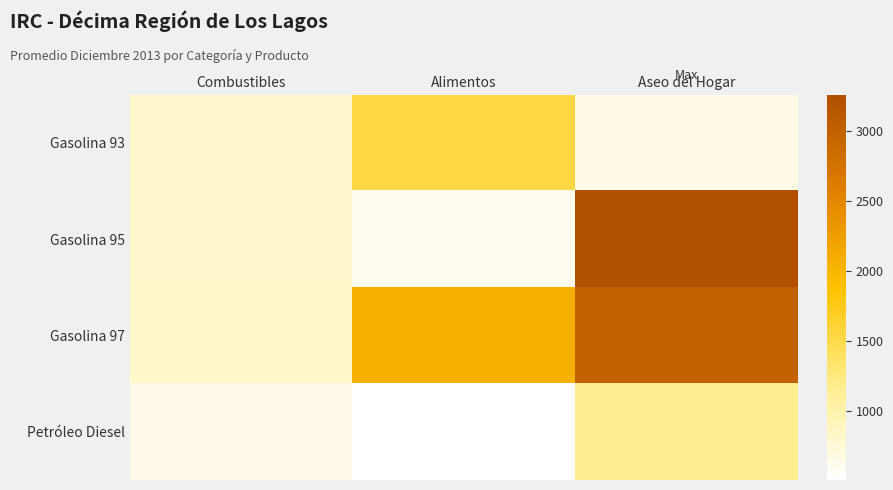

At which category does the chart reach its peak across all series?

Aseo del Hogar